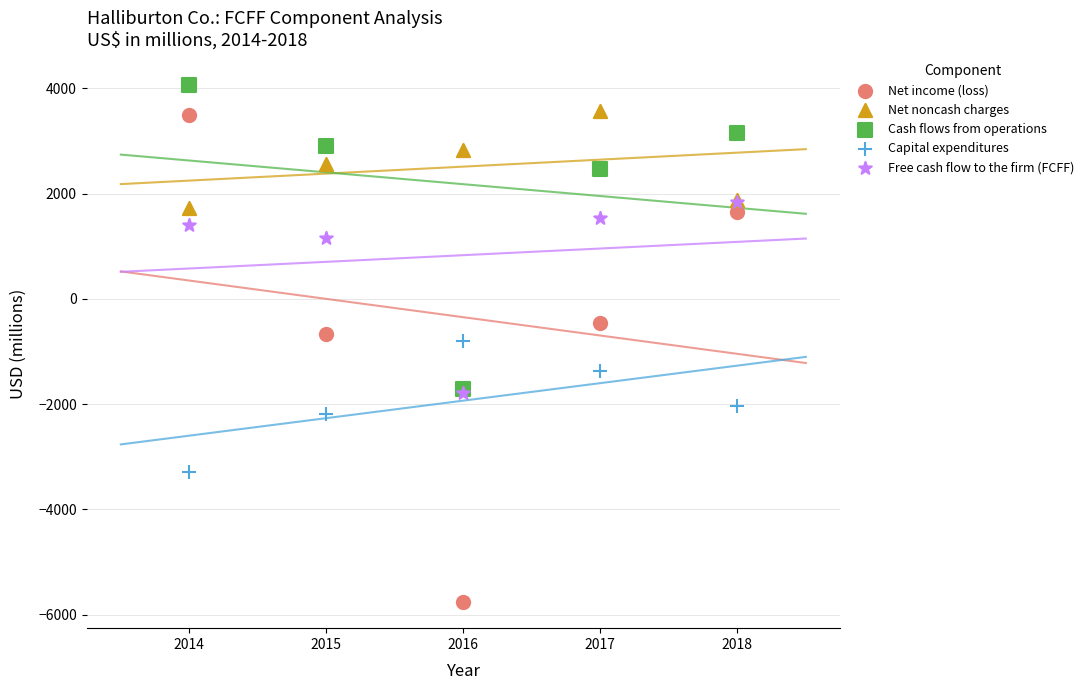

Which series has the widest spread of Y values?

Net income (loss)